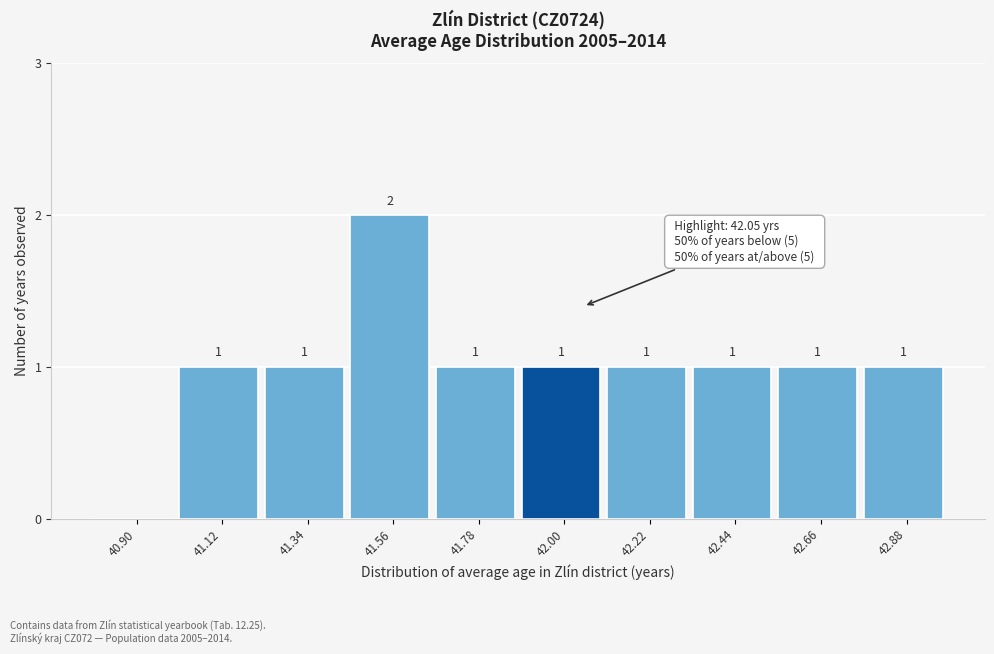

Reading left to right, extract all data points from this chart.

40.90=0	41.12=1	41.34=1	41.56=2	41.78=1	42.00=1	42.22=1	42.44=1	42.66=1	42.88=1